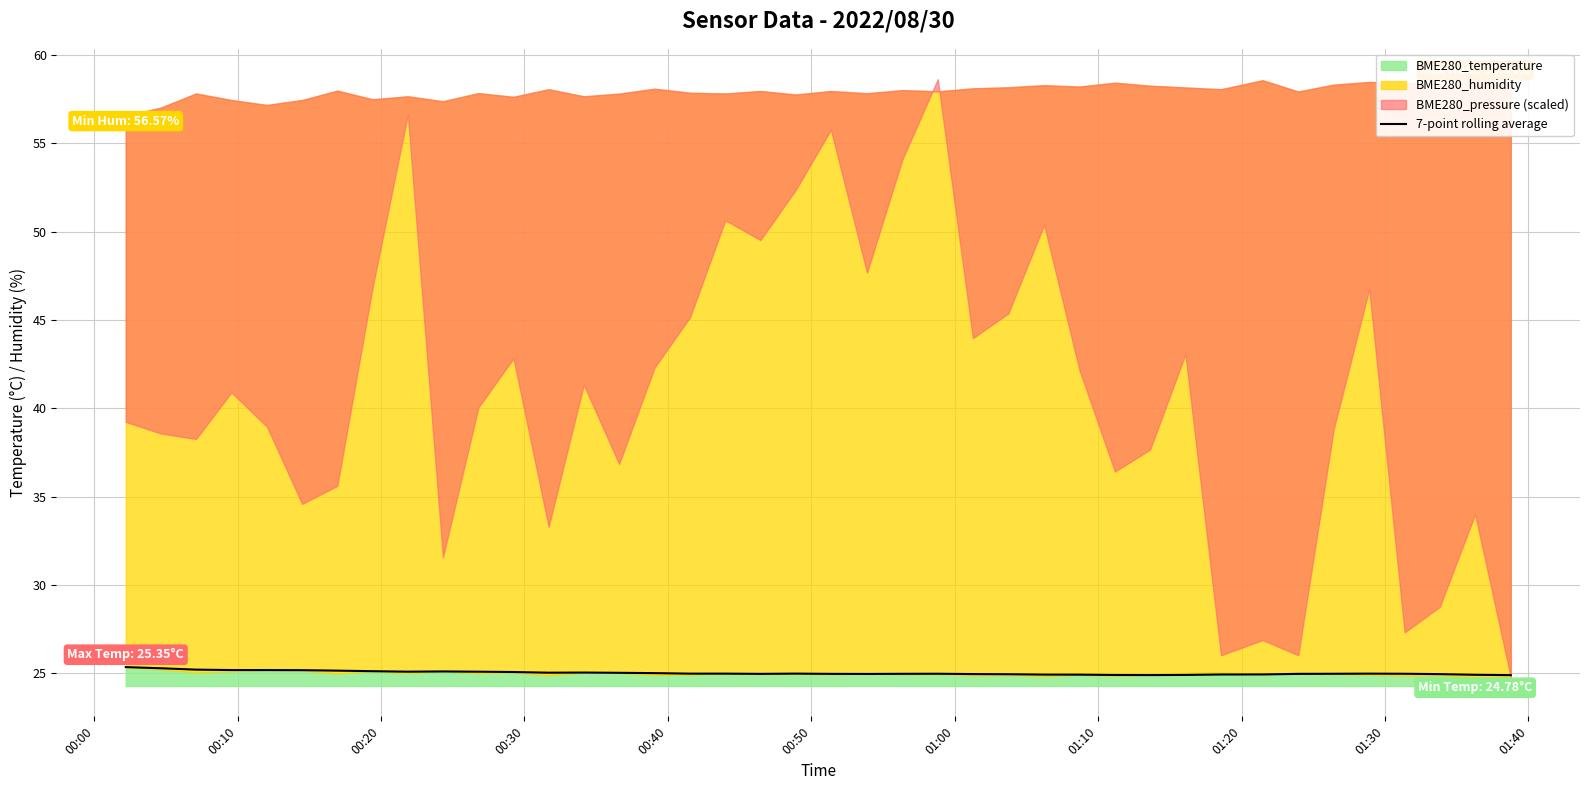

What is the difference between the second highest and minimum values?

0.4